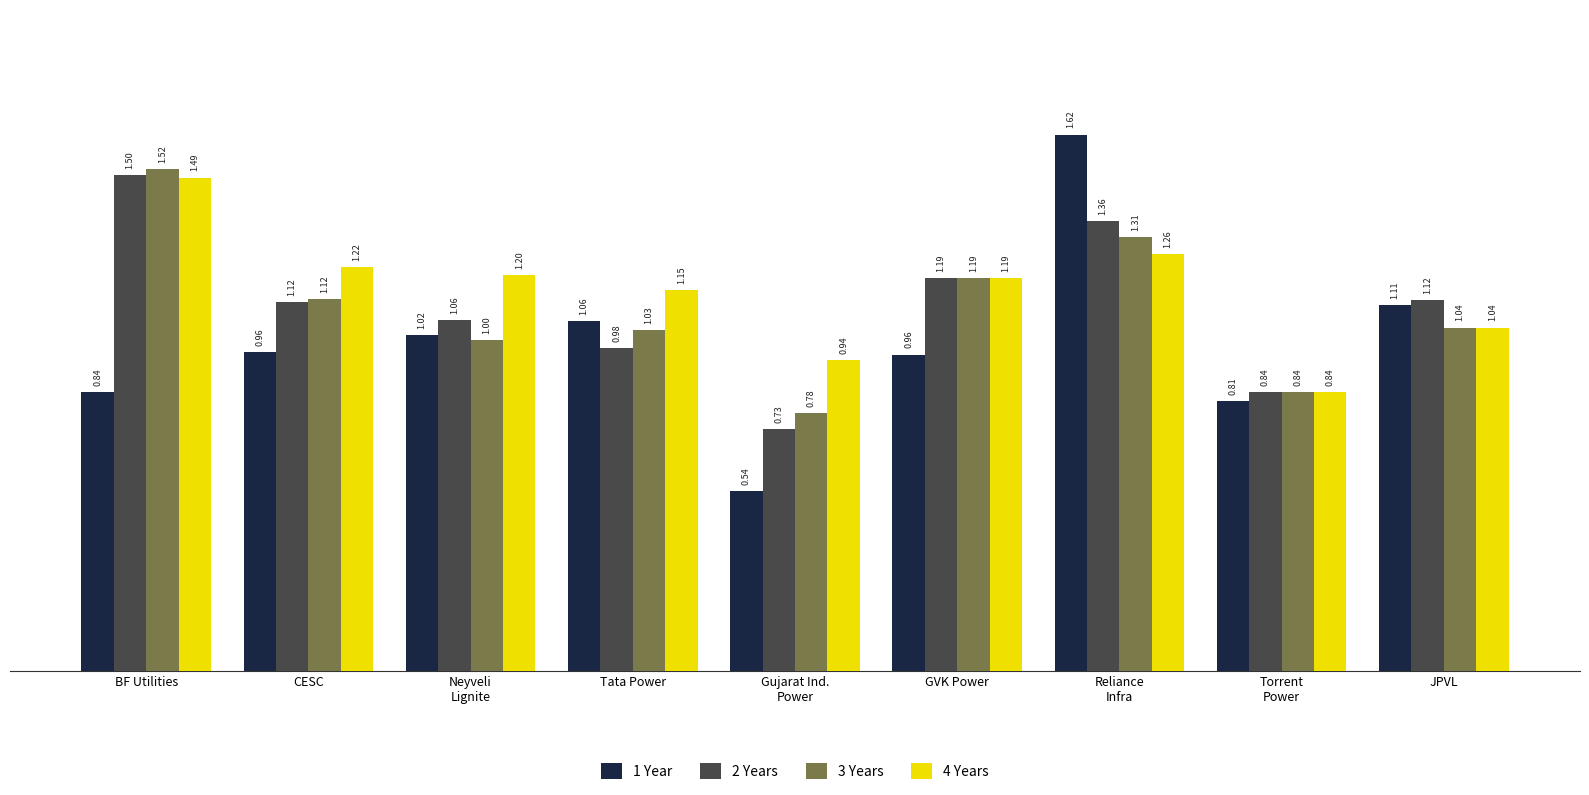

Are the bars horizontal?

No